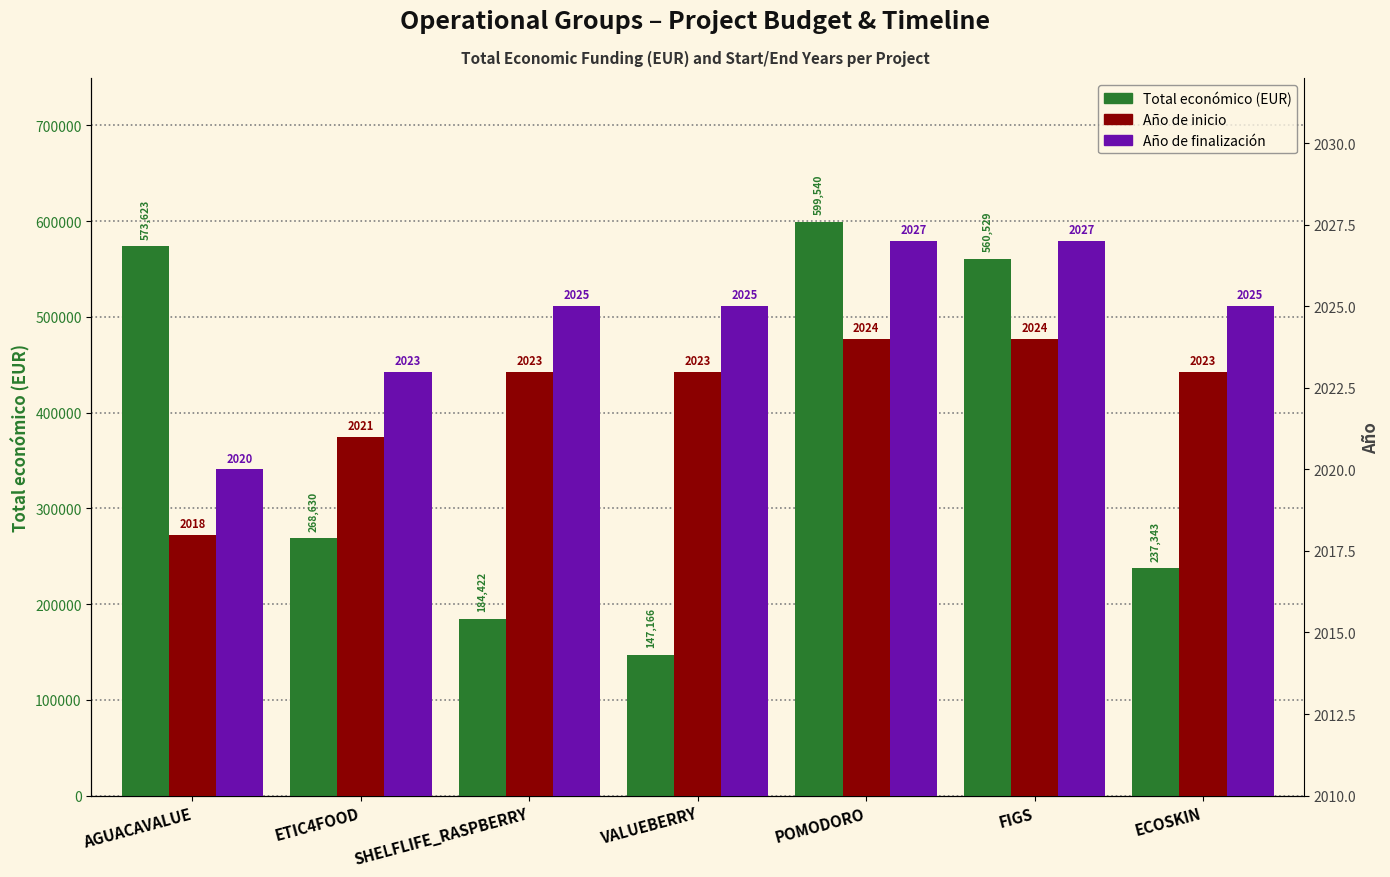

What is the label of the 5th bar from the right?

SHELFLIFE_RASPBERRY